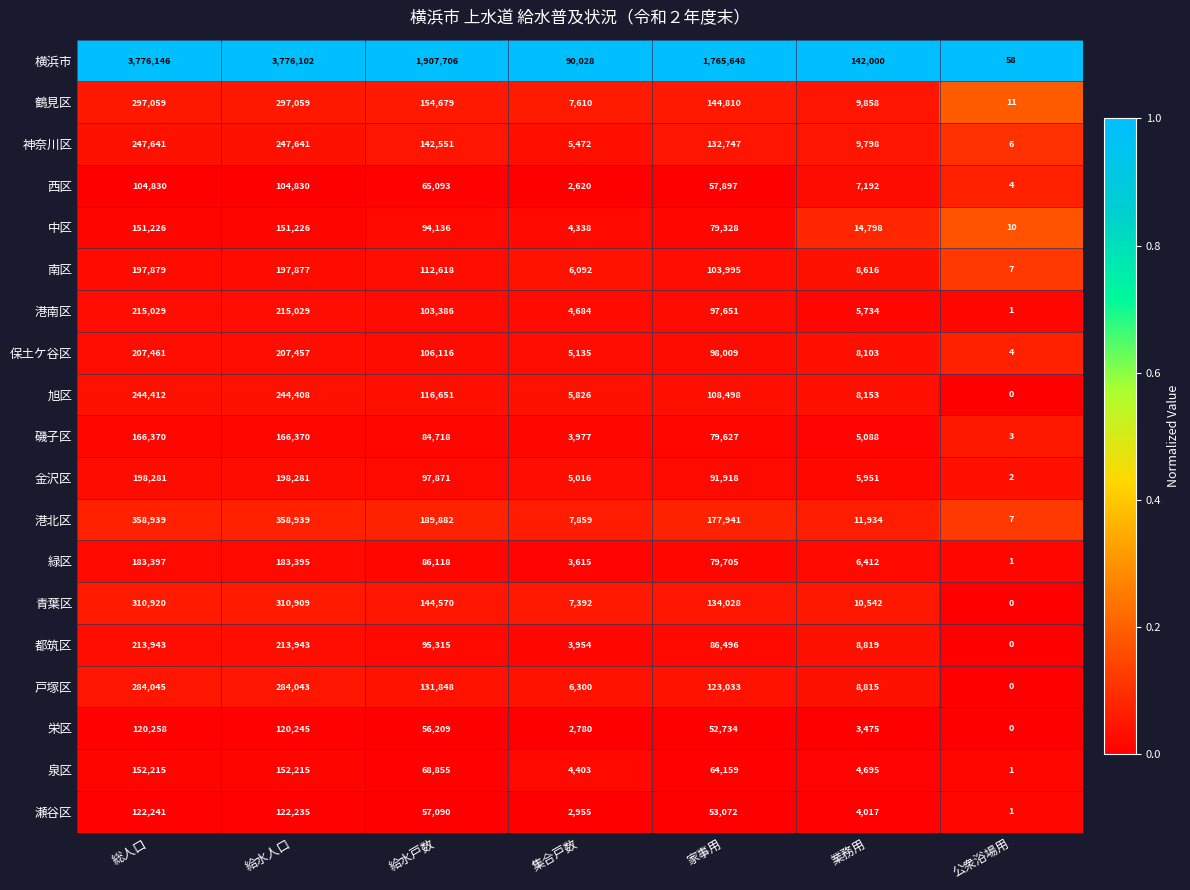

True or false: 港北区 has a value of 189882 at 給水戸数.

True